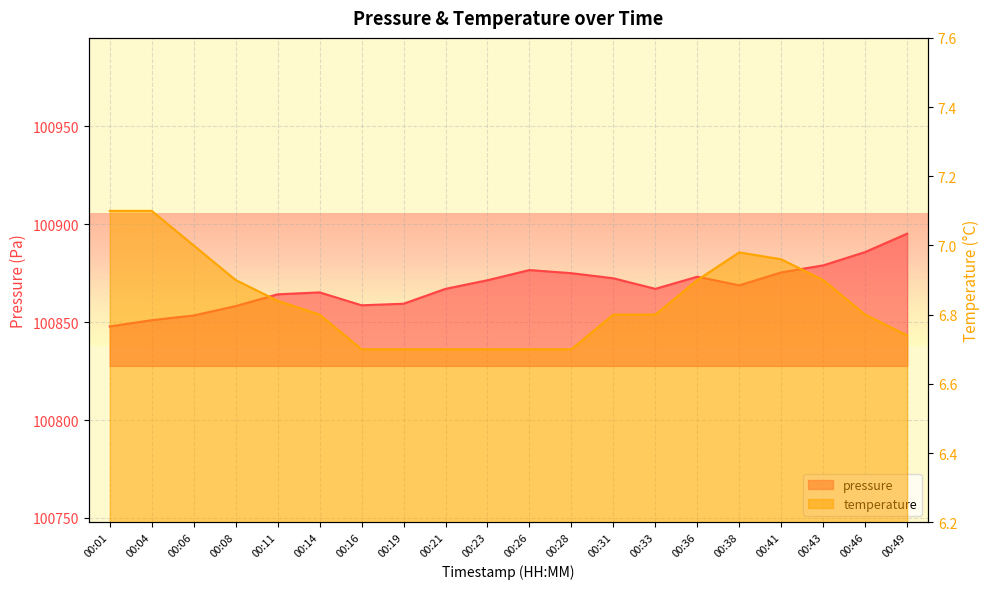

List the labels in order of pressure value, smallest first.

00:01, 00:04, 00:06, 00:08, 00:16, 00:19, 00:11, 00:14, 00:21, 00:33, 00:38, 00:23, 00:31, 00:36, 00:28, 00:41, 00:26, 00:43, 00:46, 00:49